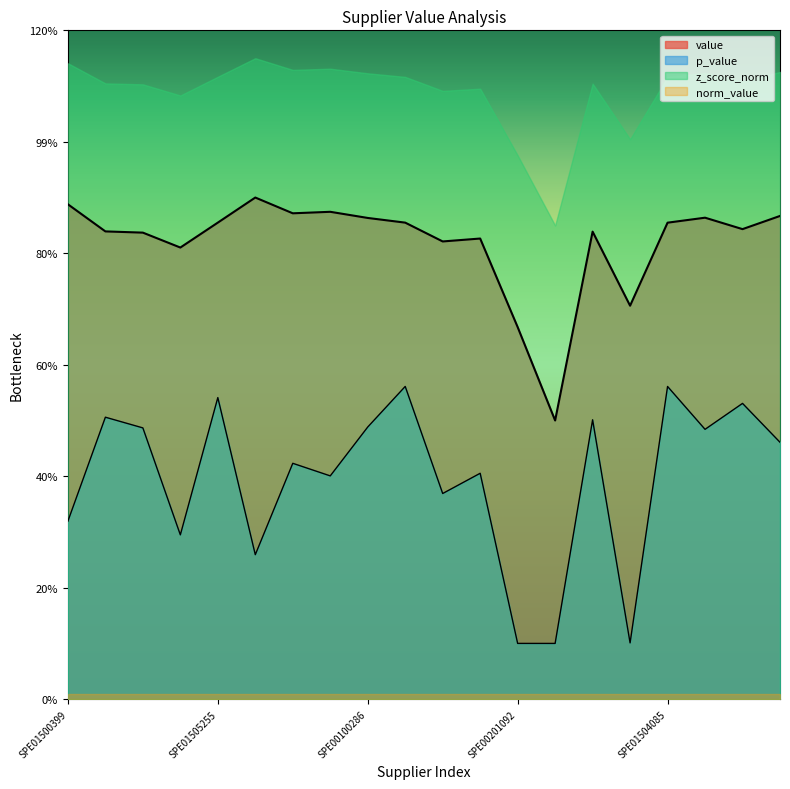

Is it true that p_value equals 0.4 at SPE00100398?

True